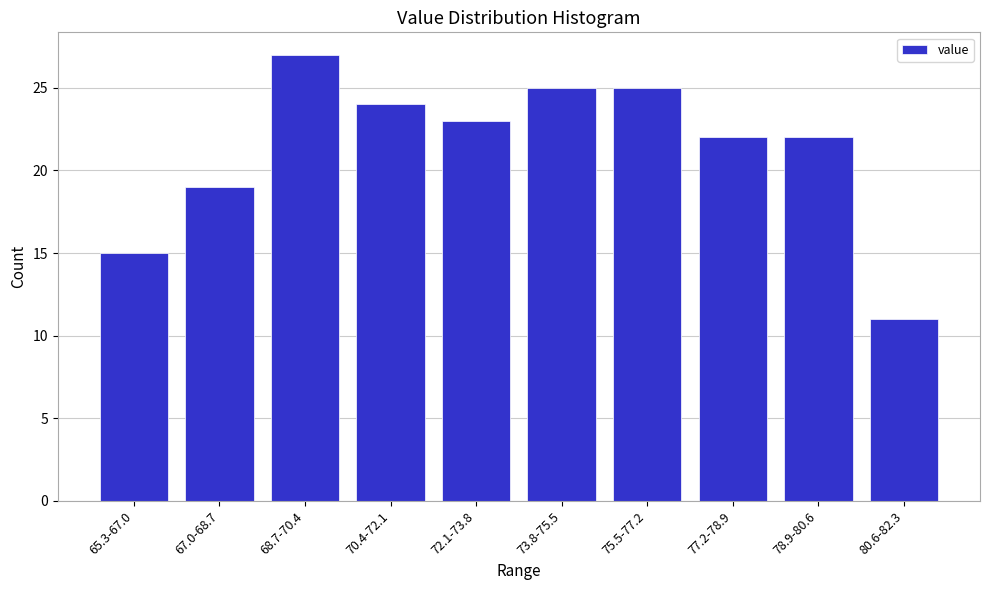

Reading left to right, what are all the values shown in this chart?

15	19	27	24	23	25	25	22	22	11